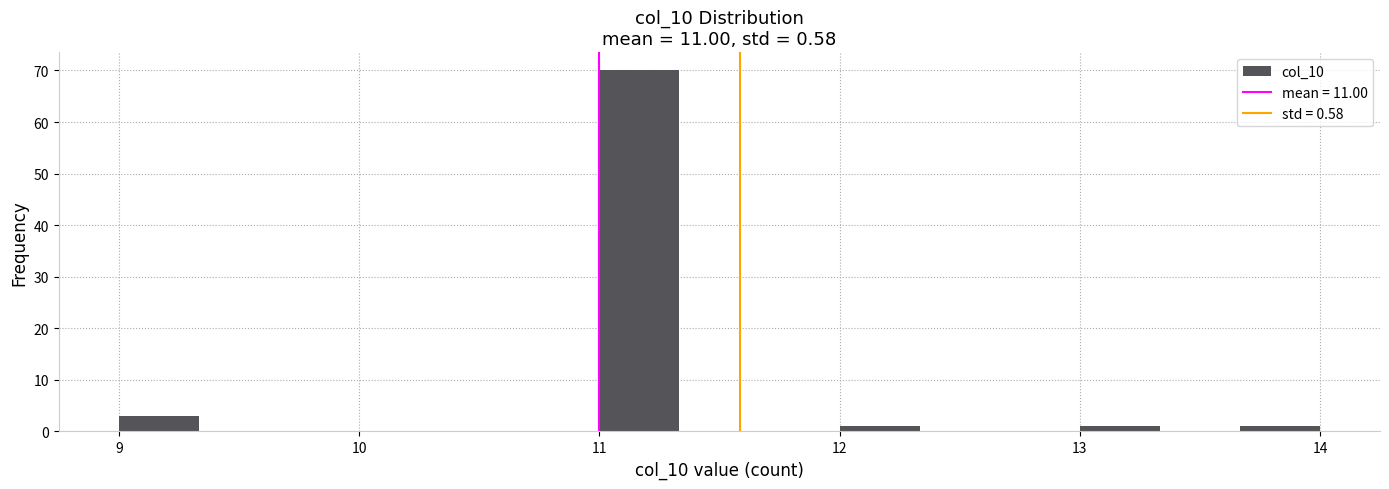

Around what value on the x-axis is the tallest bar? Give the approximate position of its centre, as read against the axis.

11.2